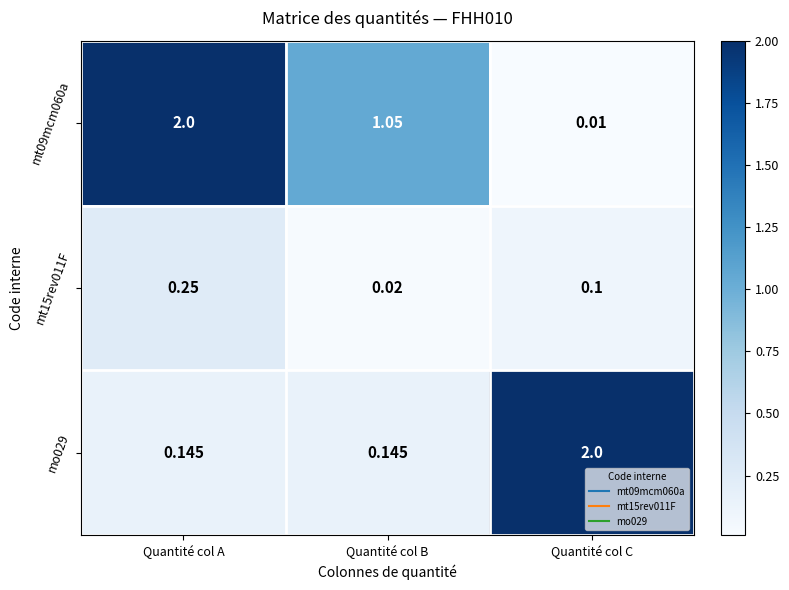

Where does the mt09mcm060a series first go above 1?

Quantité col A